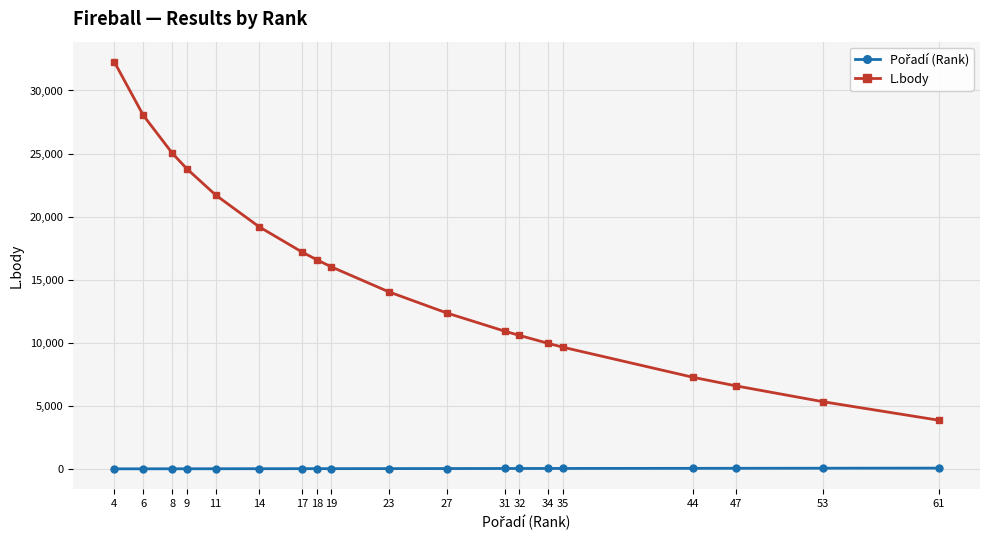

Between 4 and 19, which series saw the biggest shift?

L.body